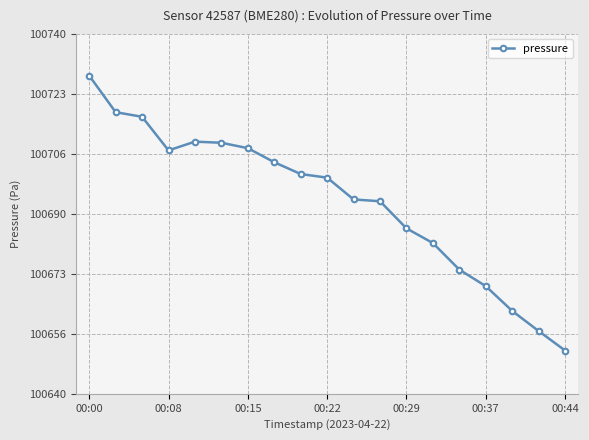

What is the minimum value shown in the chart?

100652.0